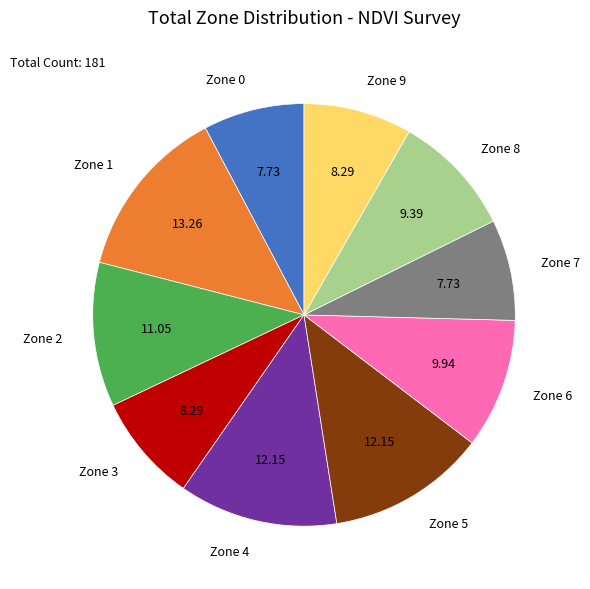

How many slices are in this pie chart?

10